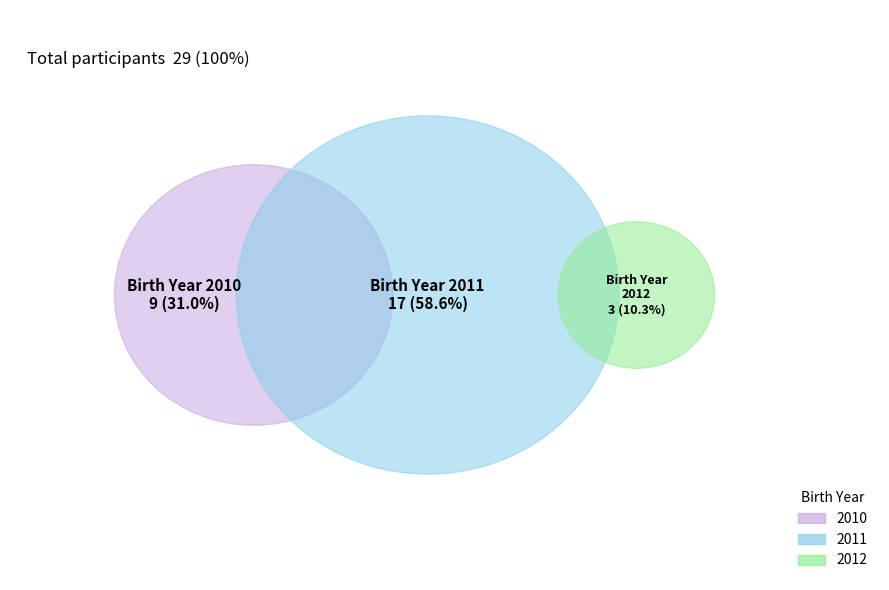

Which slice is the largest?

2011